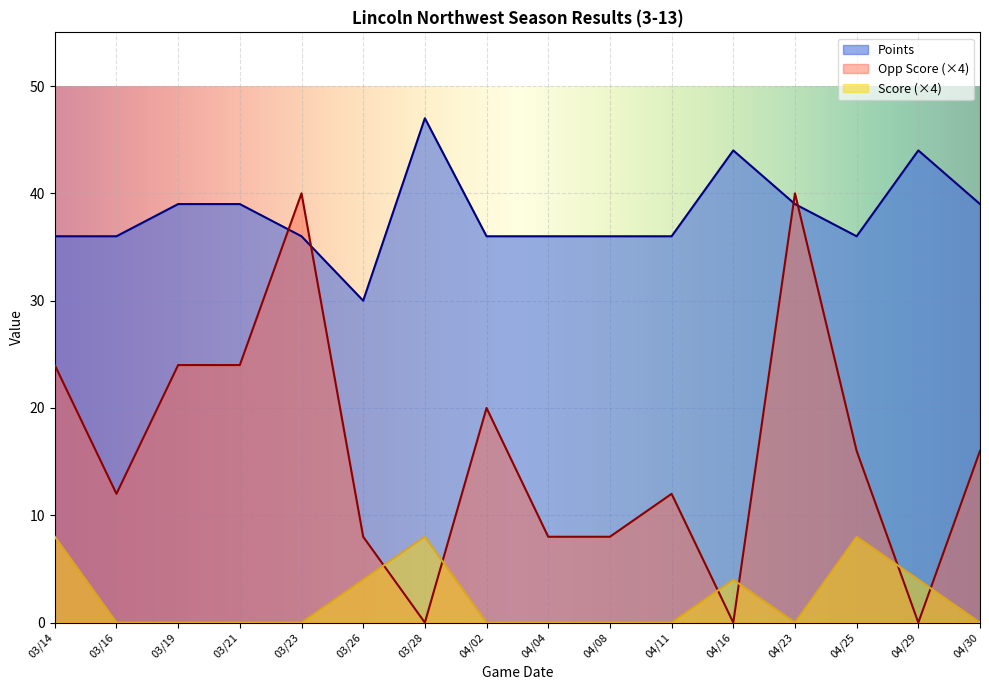

What is the label of the 12th point from the left?

04/16